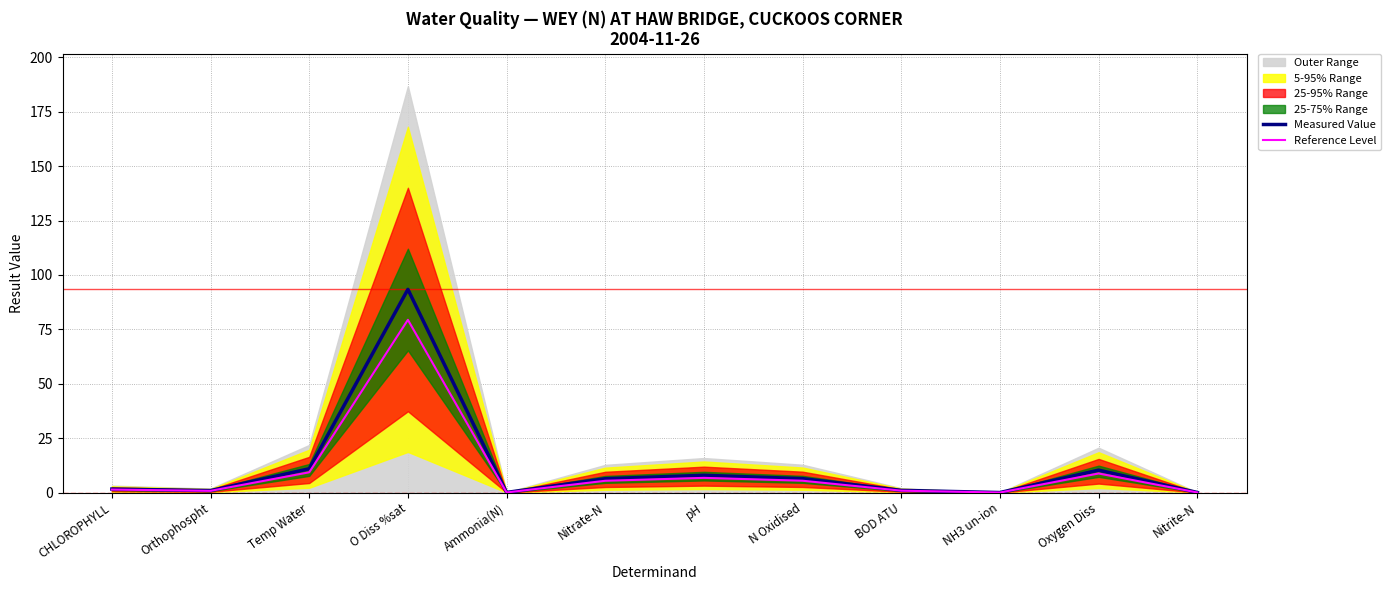

What is the total value across all series at Oxygen Diss?

19.1